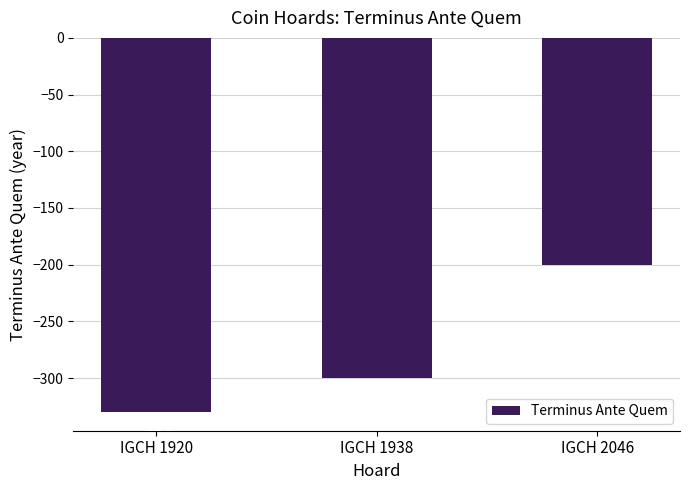

List the labels in order of value, largest first.

IGCH 2046, IGCH 1938, IGCH 1920